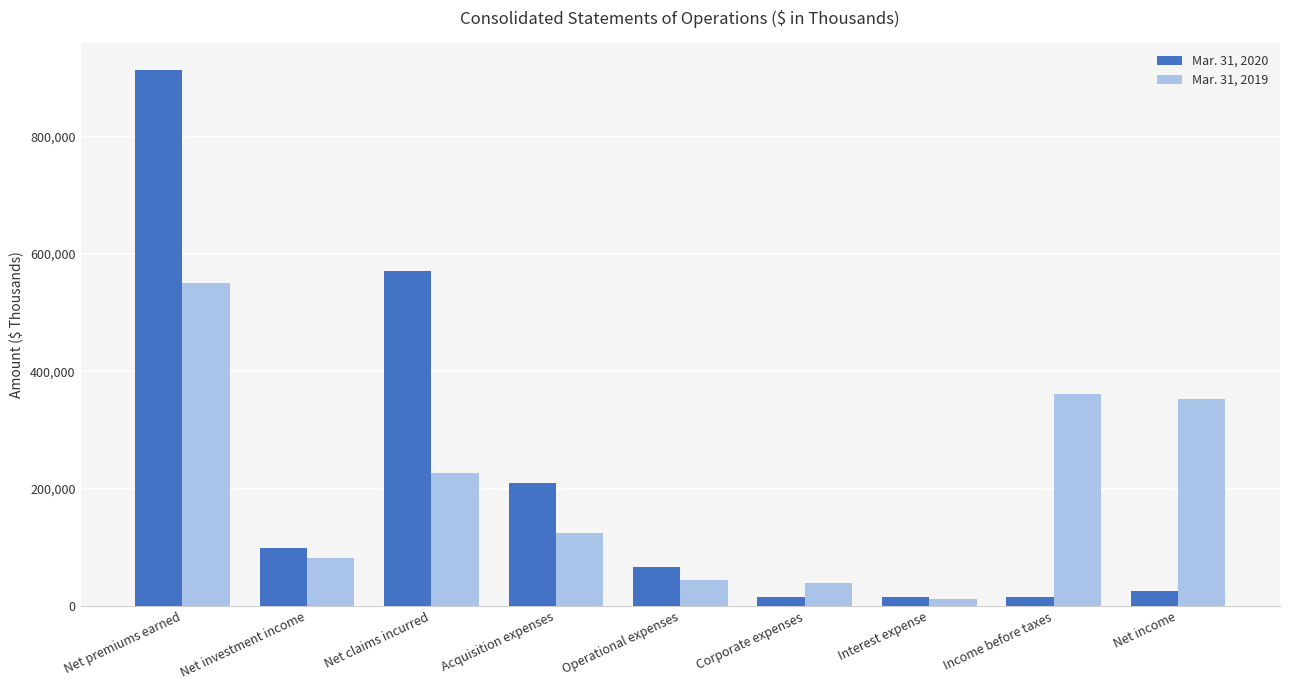

What is the smallest value displayed?

11754